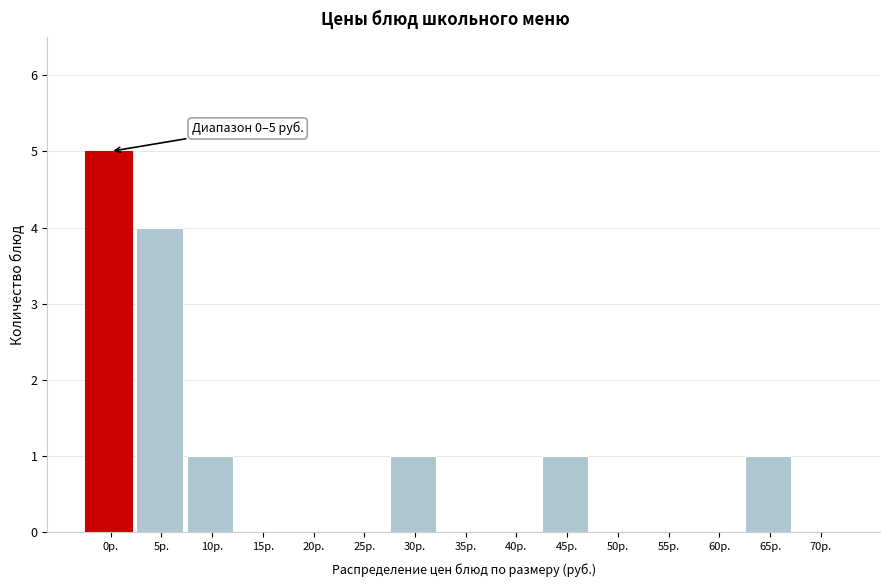

Reading right to left, what are all the values shown in this chart?

70р.=0	65р.=1	60р.=0	55р.=0	50р.=0	45р.=1	40р.=0	35р.=0	30р.=1	25р.=0	20р.=0	15р.=0	10р.=1	5р.=4	0р.=5